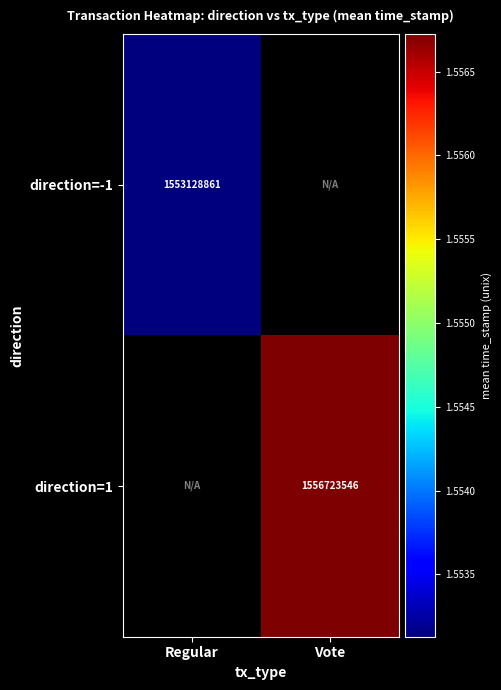

True or false: direction=1 has a value of 1556723546.0 at Vote.

True